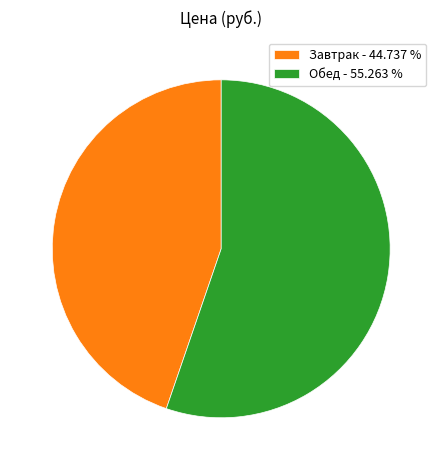

Rank the categories by value from lowest to highest.

Завтрак, Обед